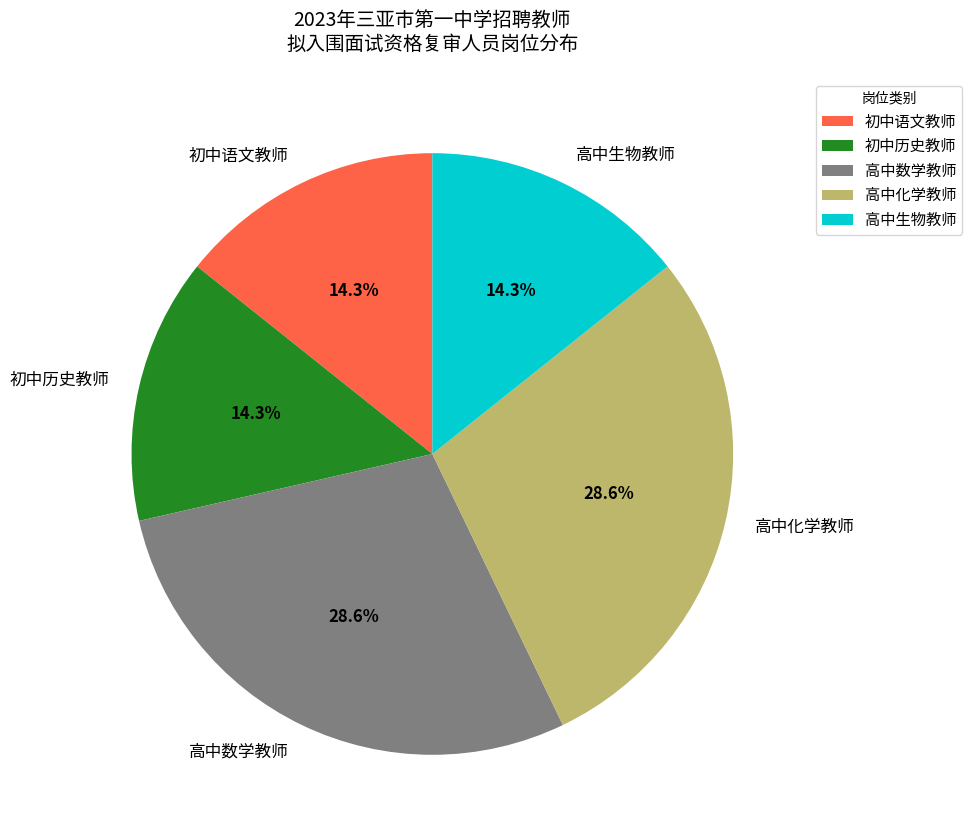

How many slices are in this pie chart?

5